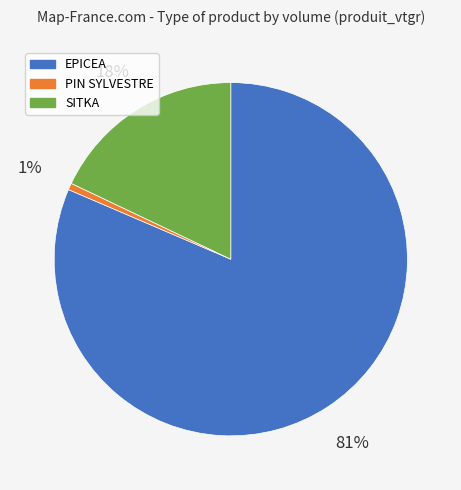

What is the smallest slice in the pie chart?

PIN SYLVESTRE